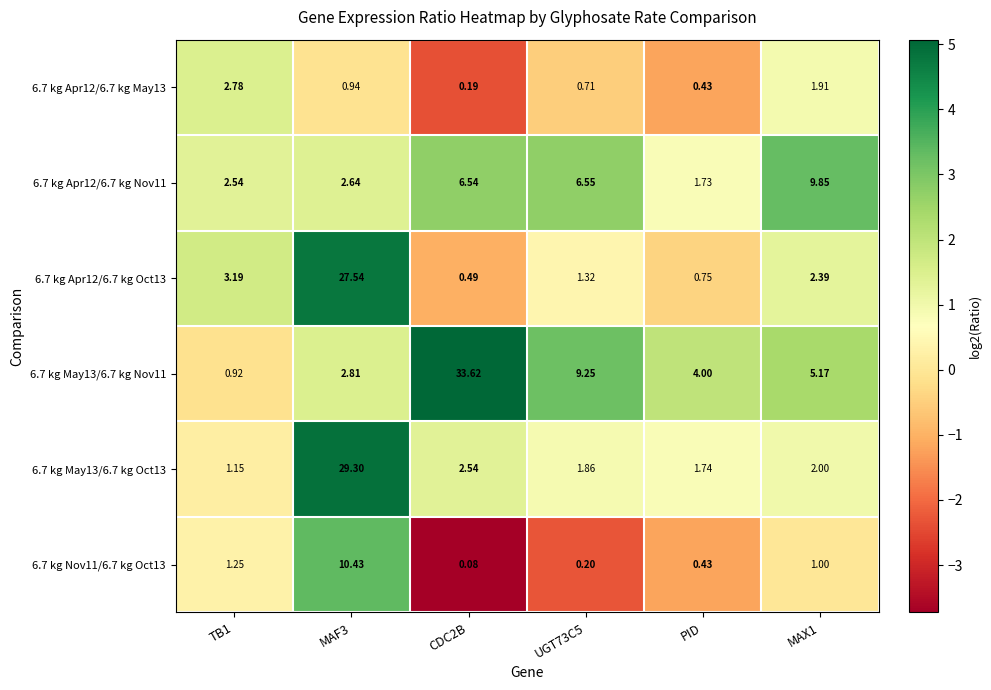

Reading left to right, what are all the values shown in this chart?

6.7 kg Apr12/6.7 kg May13: TB1=2.8	MAF3=0.9	CDC2B=0.2	UGT73C5=0.7	PID=0.4	MAX1=1.9
6.7 kg Apr12/6.7 kg Nov11: TB1=2.5	MAF3=2.6	CDC2B=6.5	UGT73C5=6.5	PID=1.7	MAX1=9.8
6.7 kg Apr12/6.7 kg Oct13: TB1=3.2	MAF3=27.5	CDC2B=0.5	UGT73C5=1.3	PID=0.8	MAX1=2.4
6.7 kg May13/6.7 kg Nov11: TB1=0.9	MAF3=2.8	CDC2B=33.6	UGT73C5=9.2	PID=4.0	MAX1=5.2
6.7 kg May13/6.7 kg Oct13: TB1=1.1	MAF3=29.3	CDC2B=2.5	UGT73C5=1.9	PID=1.7	MAX1=2.0
6.7 kg Nov11/6.7 kg Oct13: TB1=1.2	MAF3=10.4	CDC2B=0.1	UGT73C5=0.2	PID=0.4	MAX1=1.0